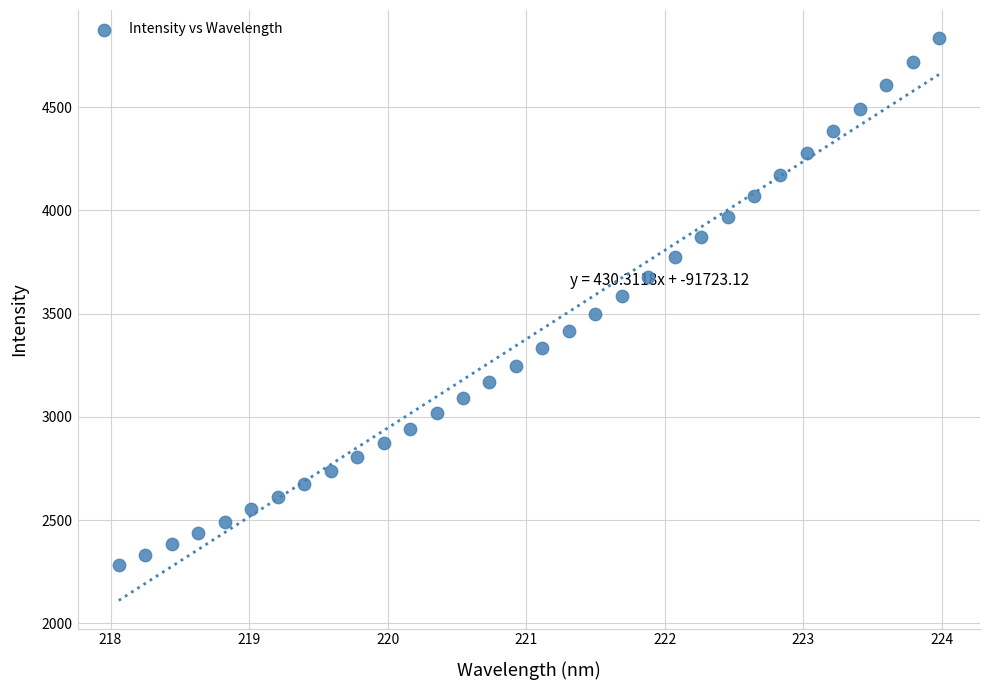

What is the range of Y values (max minus min)?

2553.0